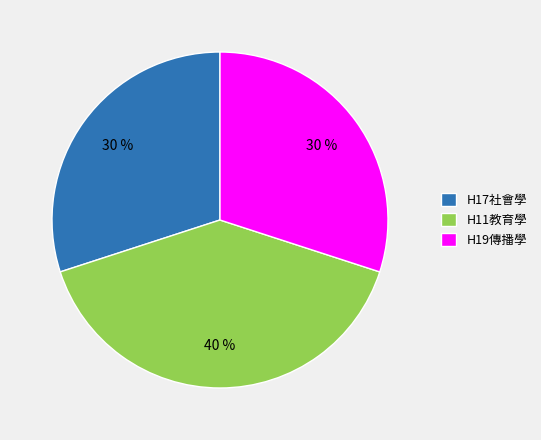

How many slices are in this pie chart?

3